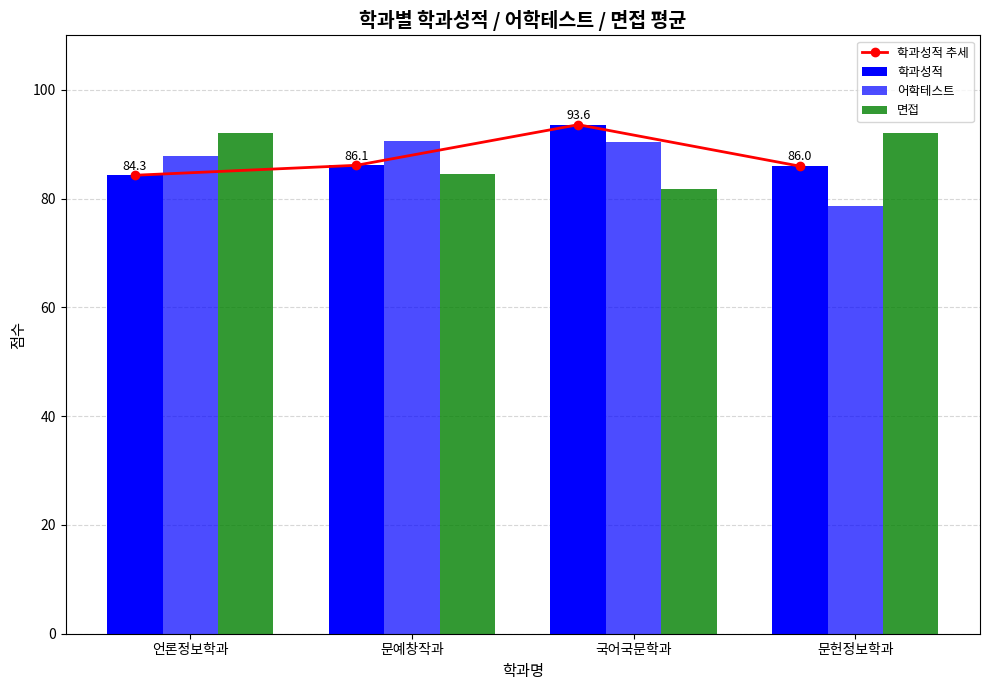

Read the 학과성적 value at 문헌정보학과.

86.0